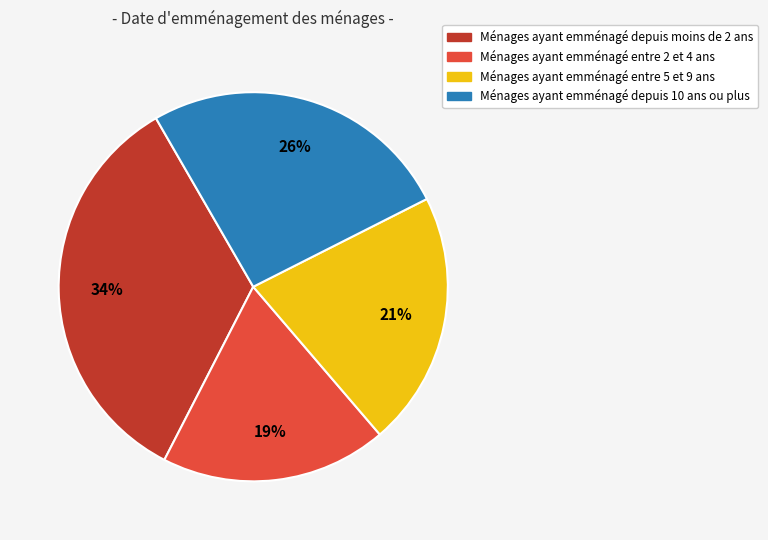

Does any single category account for the majority?

No